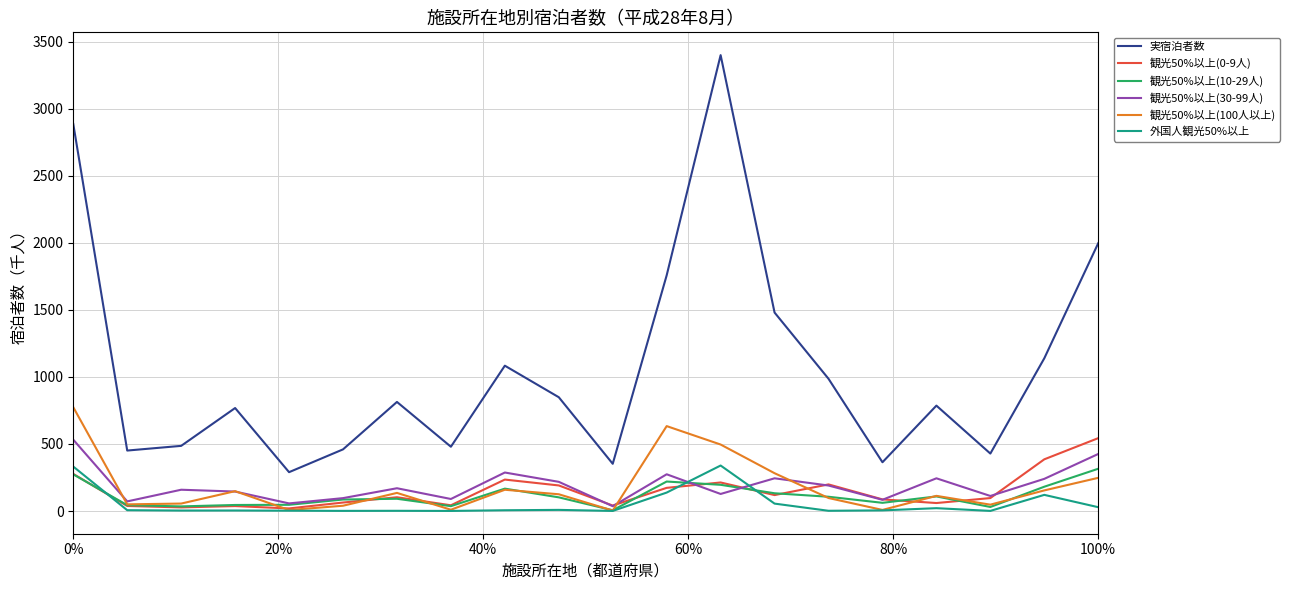

Which series has the largest total across all categories?

実宿泊者数